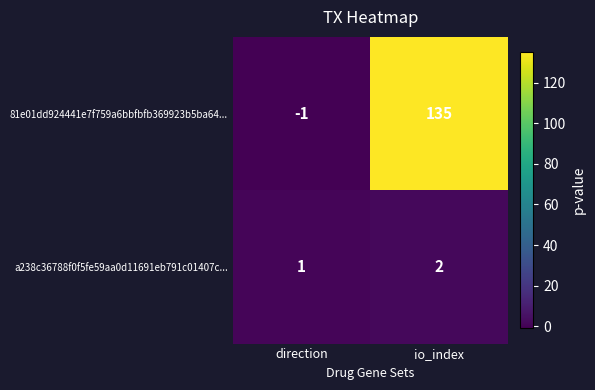

Reading right to left, list all the values displayed in this chart.

81e01dd924441e7f759a6bbfbfb369923b5ba64...: 135	-1
a238c36788f0f5fe59aa0d11691eb791c01407c...: 2	1